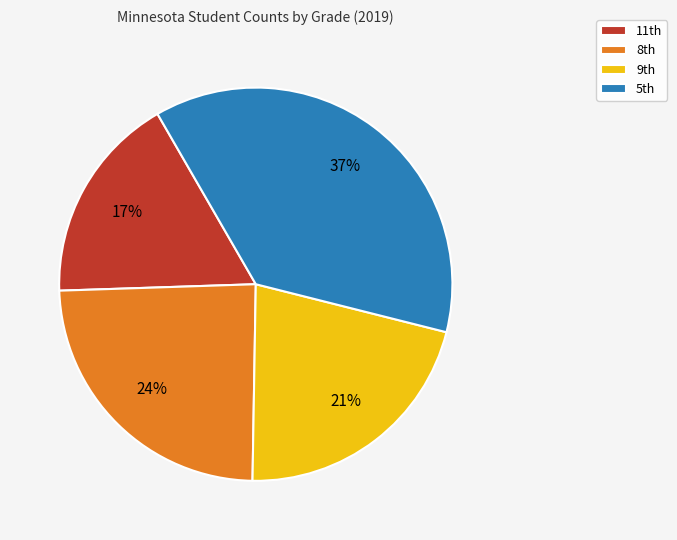

Which slice is the smallest?

11th